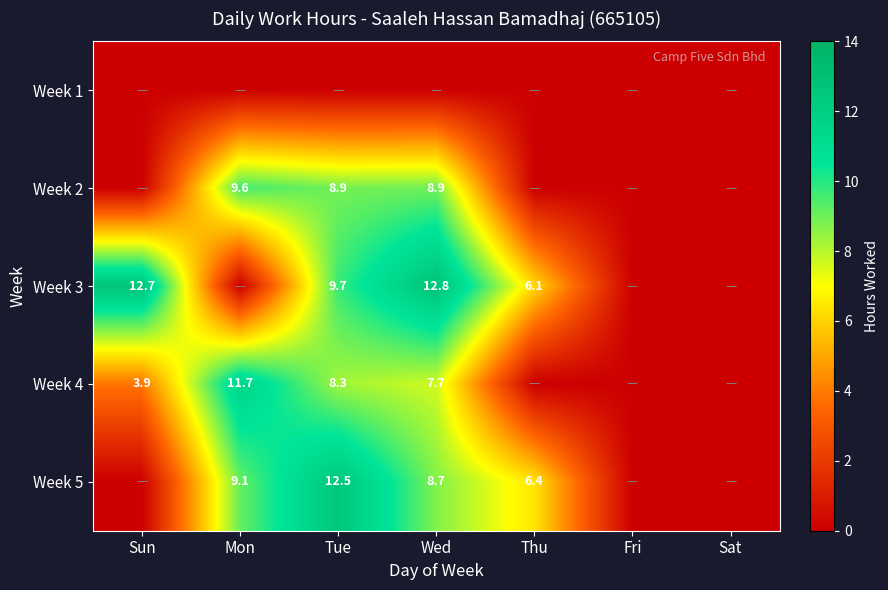

The Week 2 series shows 9.6 at Mon. True or false?

True